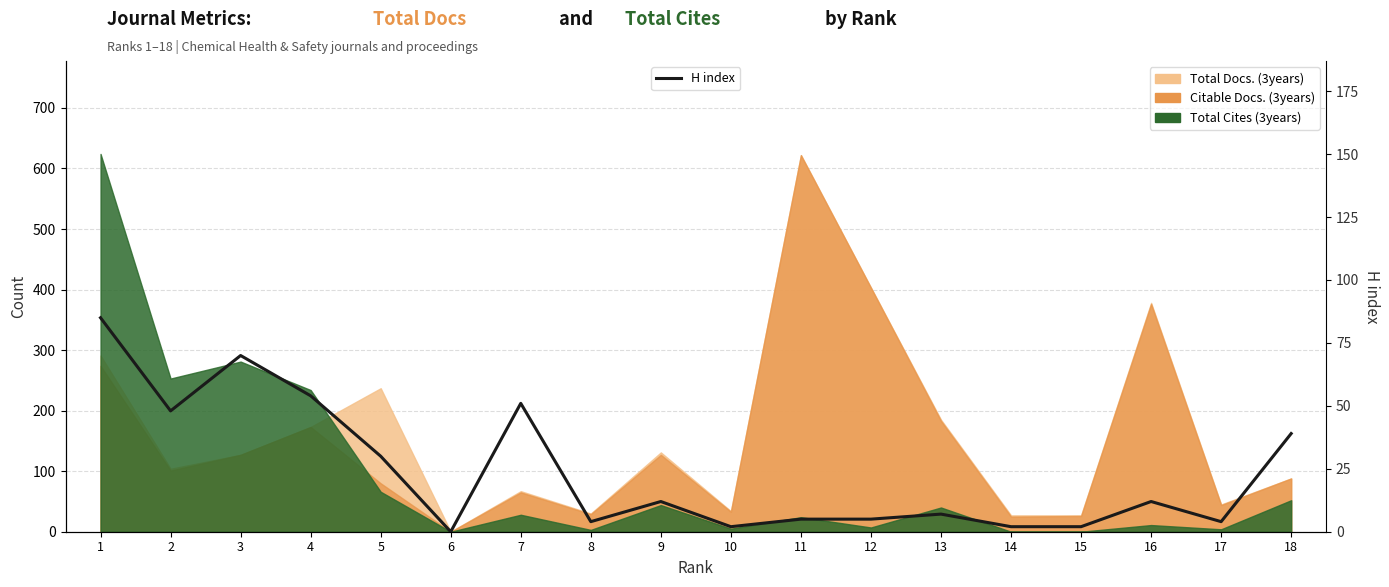

What is the difference between the values at 9 and 2?

36